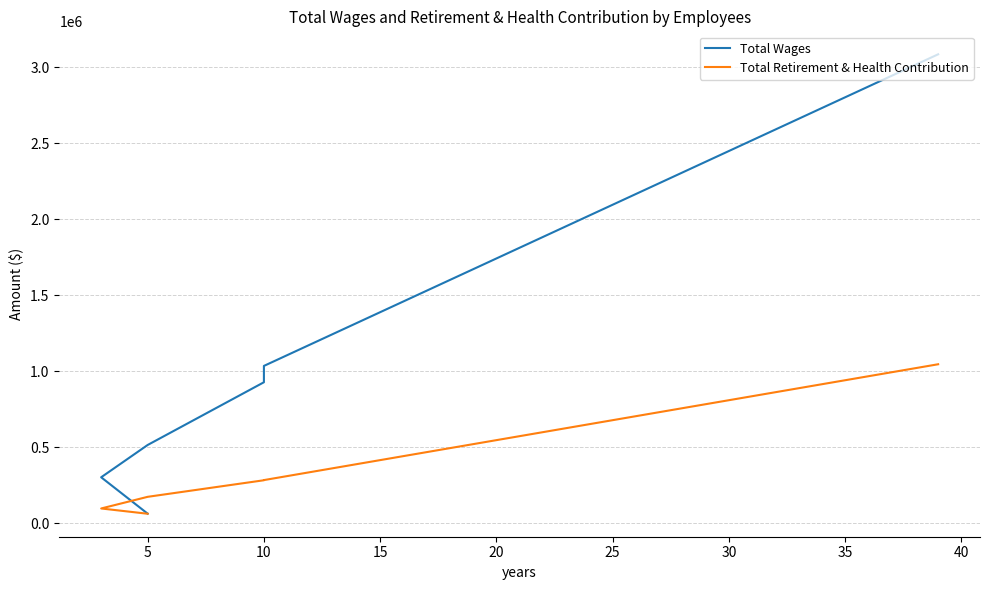

The value of Total Wages at 10 is 1737909. True or false?

False